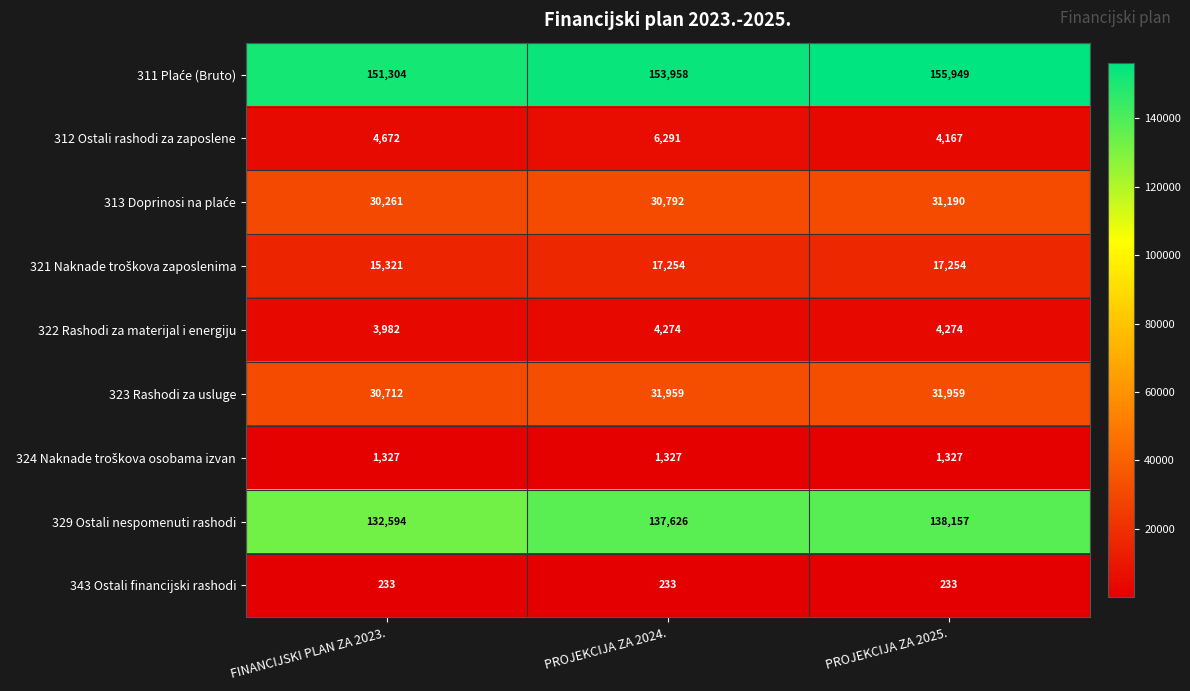

At which category is the sum across all series the highest?

PROJEKCIJA ZA 2025.